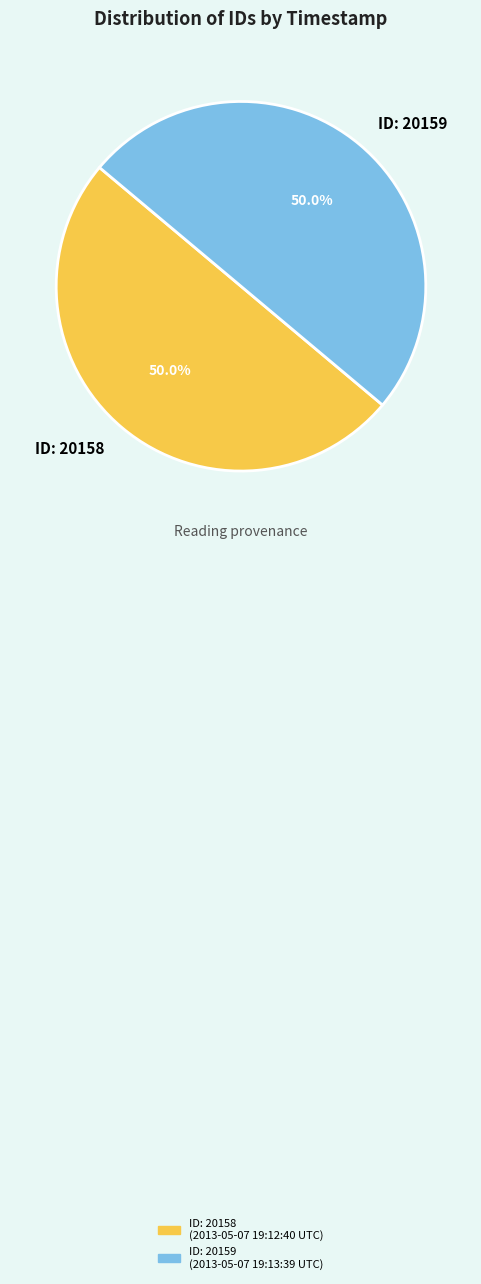

What is the ratio of the value at ID: 20159 to the value at ID: 20158?

1.0